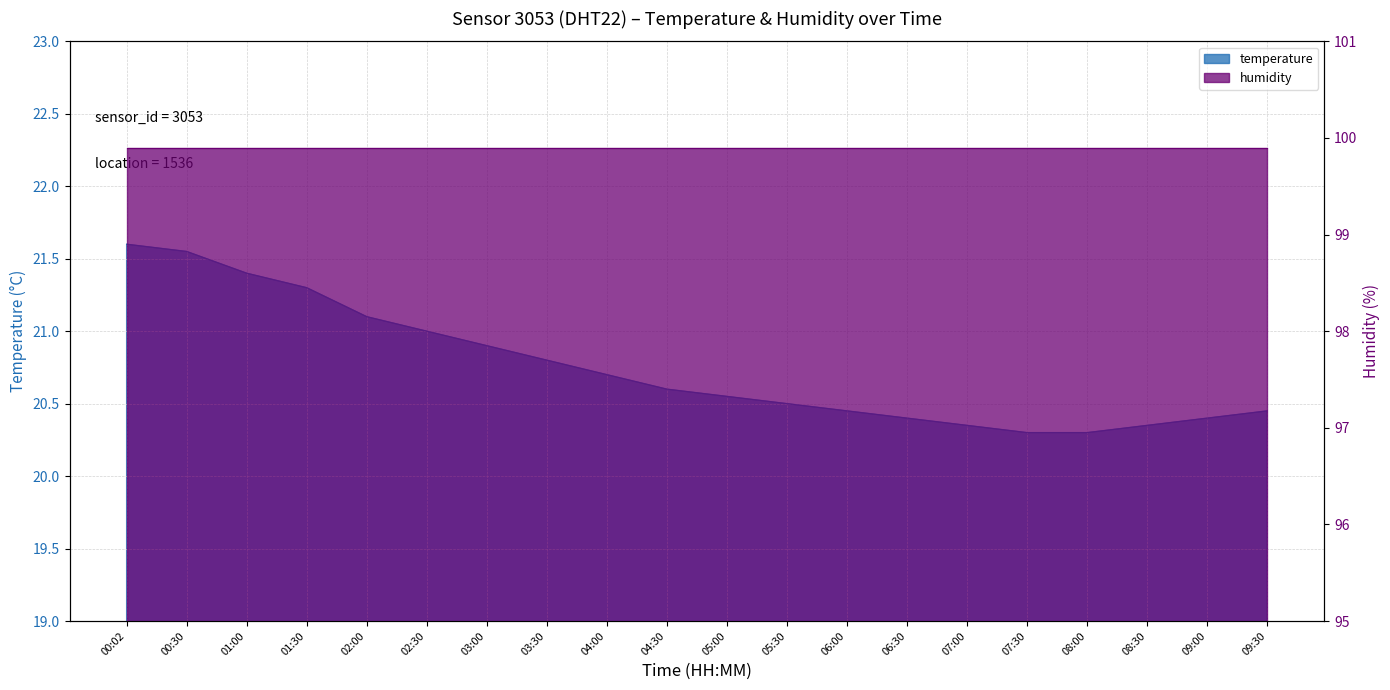

True or false: there are more than 2 points higher than both neighbors.

False